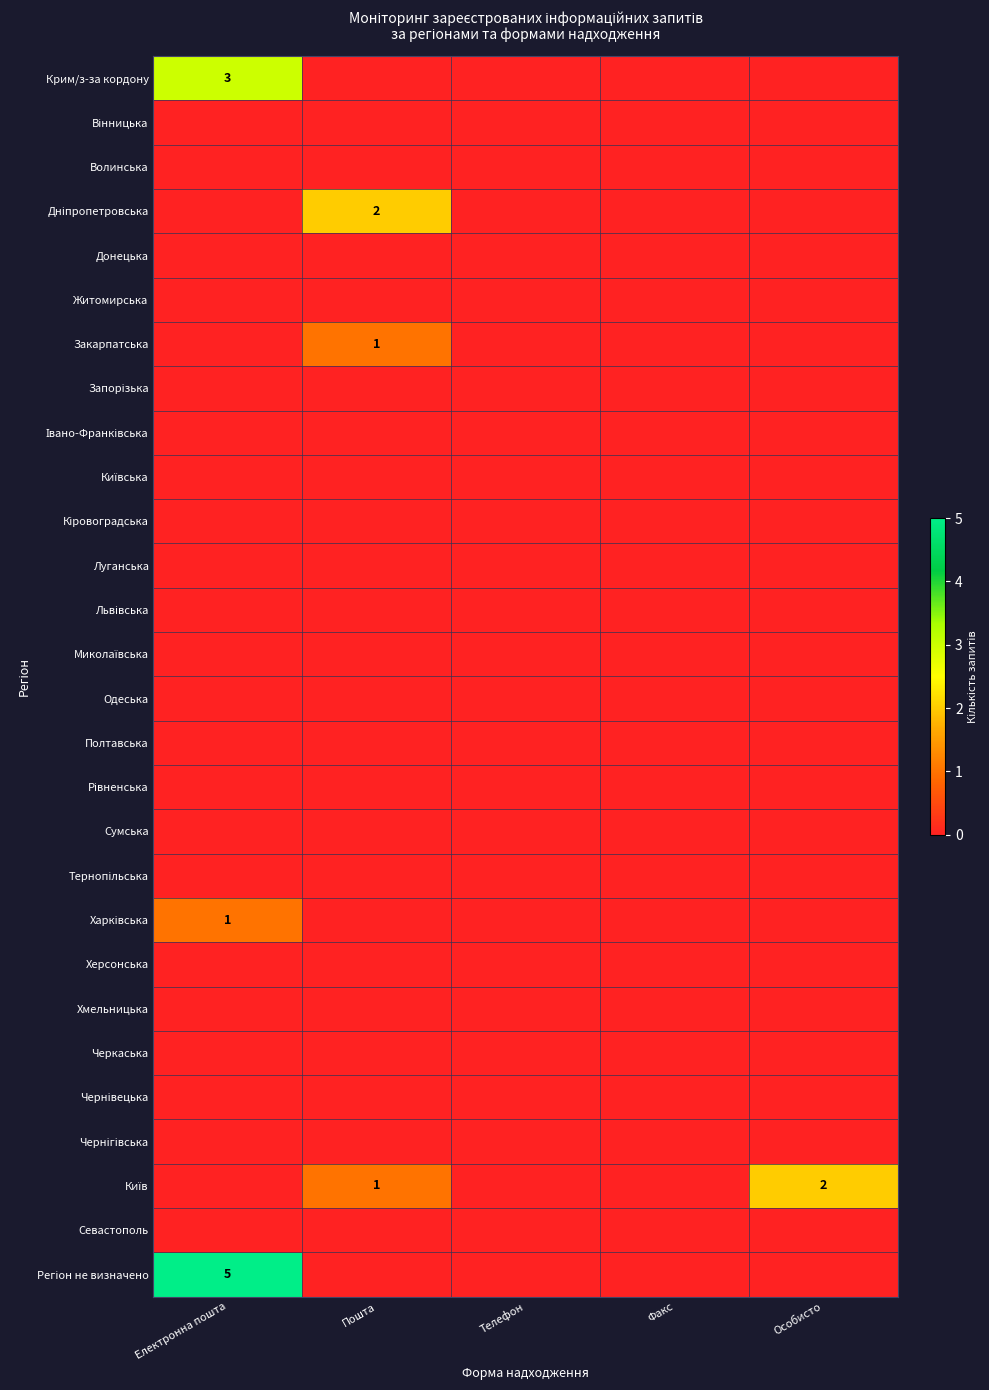

True or false: Закарпатська has a value of 0 at Пошта.

False